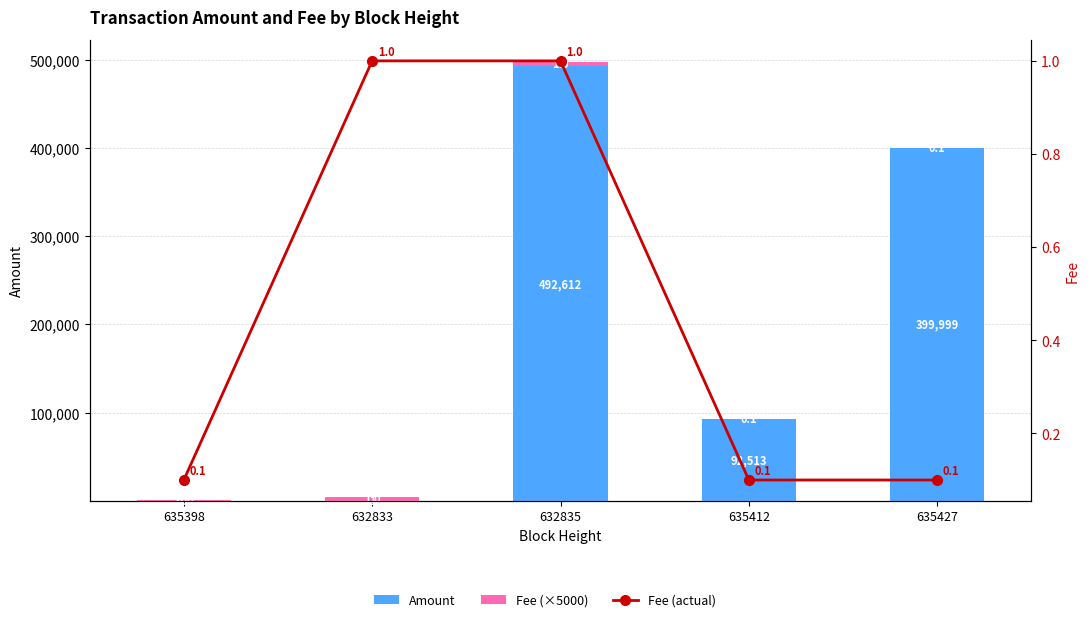

What is the label of the 1st bar from the left?

635398